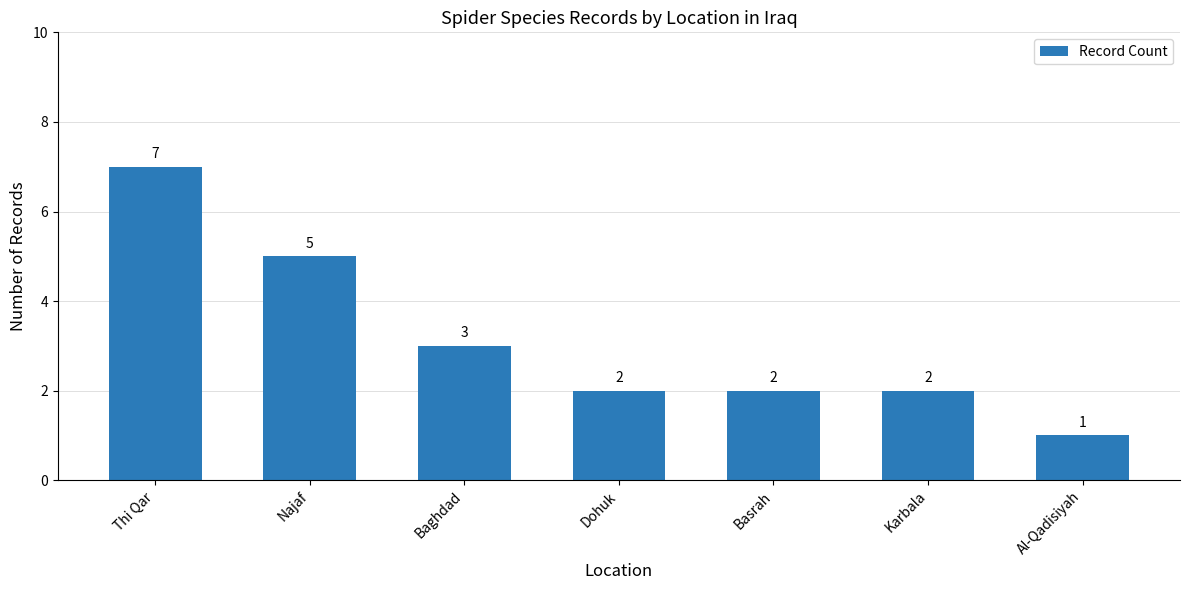

How many data points are less than 2?

1